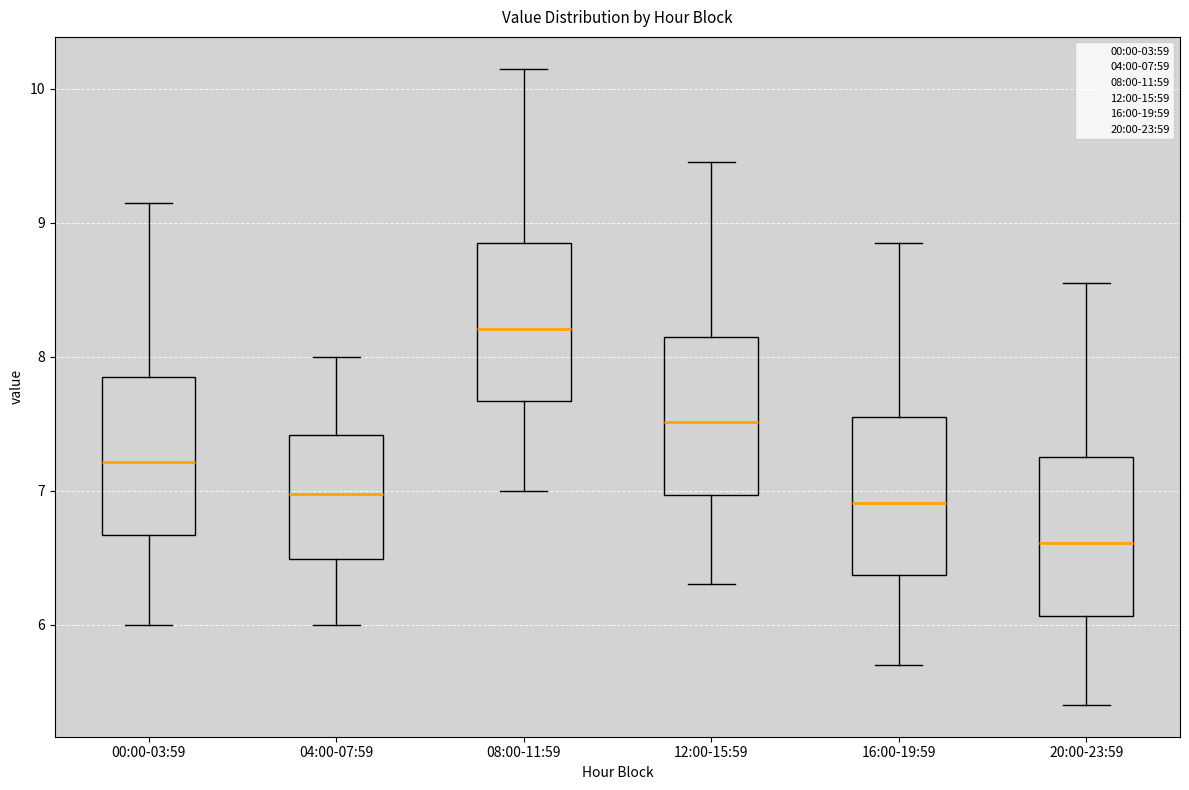

Which box's median line is the lowest?

20:00-23:59